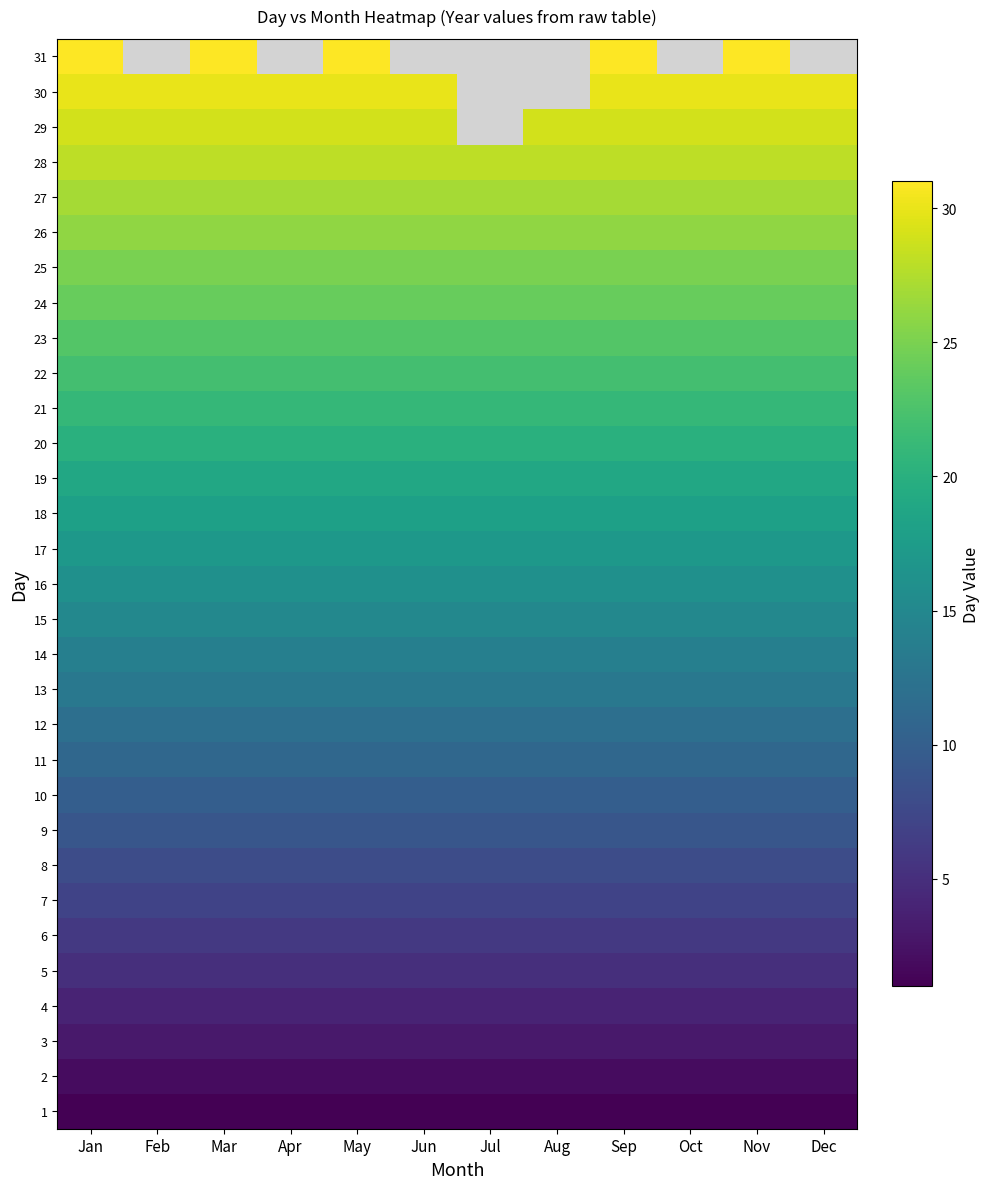

What is the lowest value of the 24 series?

24.0